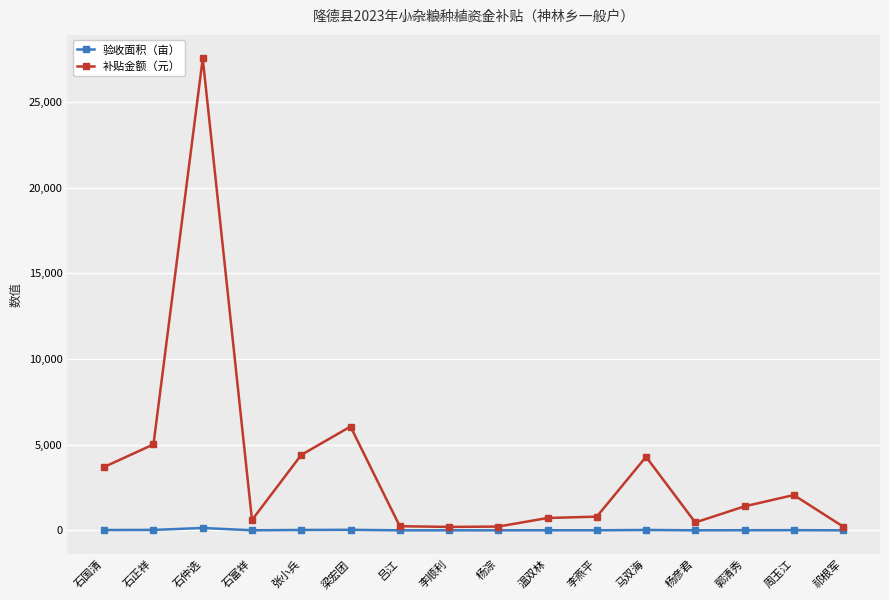

Which series changed the most between 石仲选 and 祁根军?

补贴金额（元）